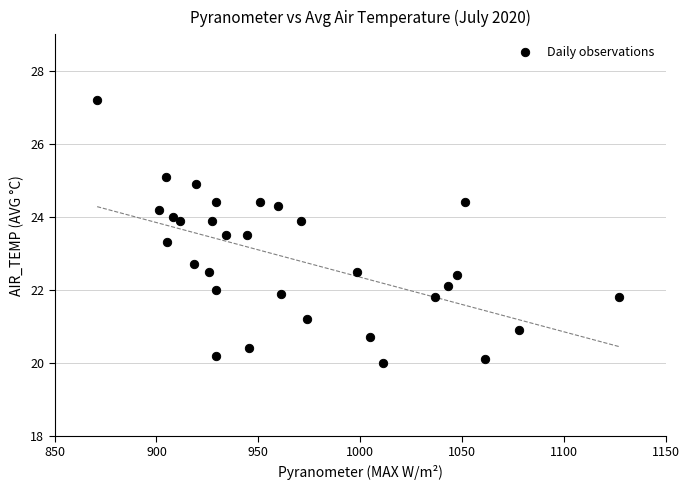

What is the range of X values (max minus min)?

256.2